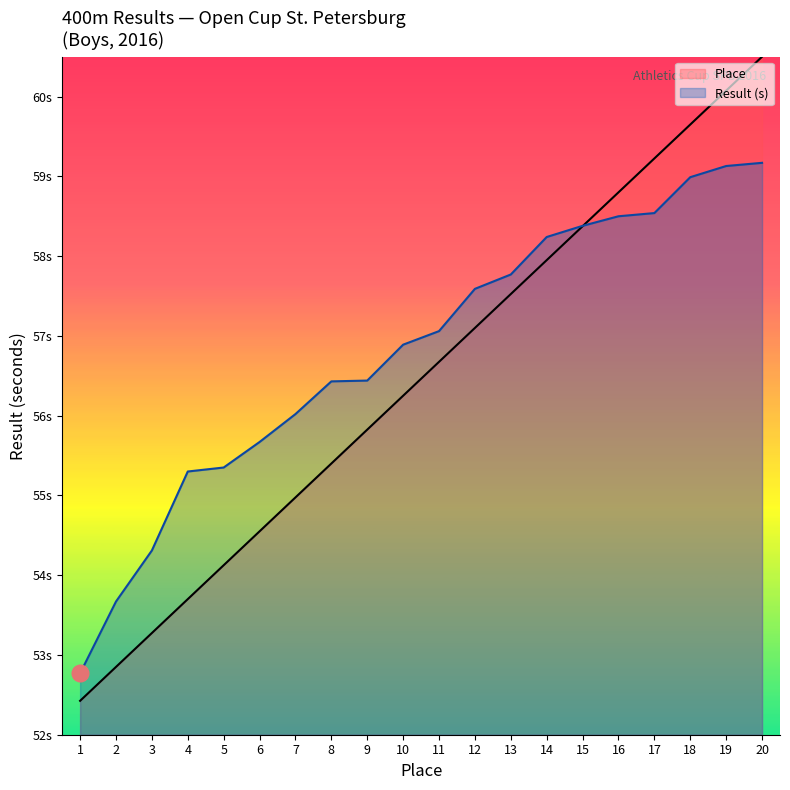

How many categories are shown in the chart?

20